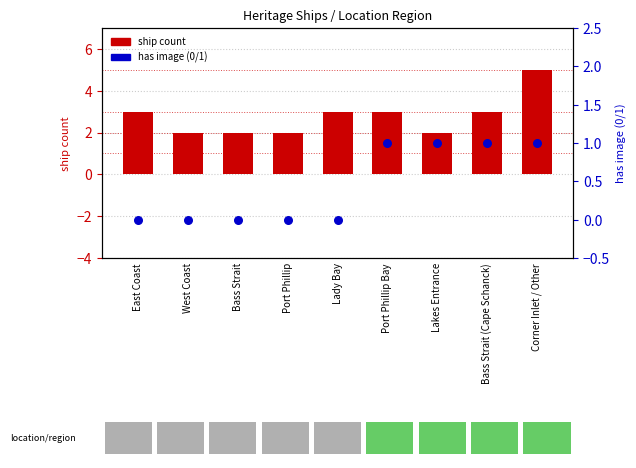

What is the total value across all series at Bass Strait (Cape Schanck)?

4